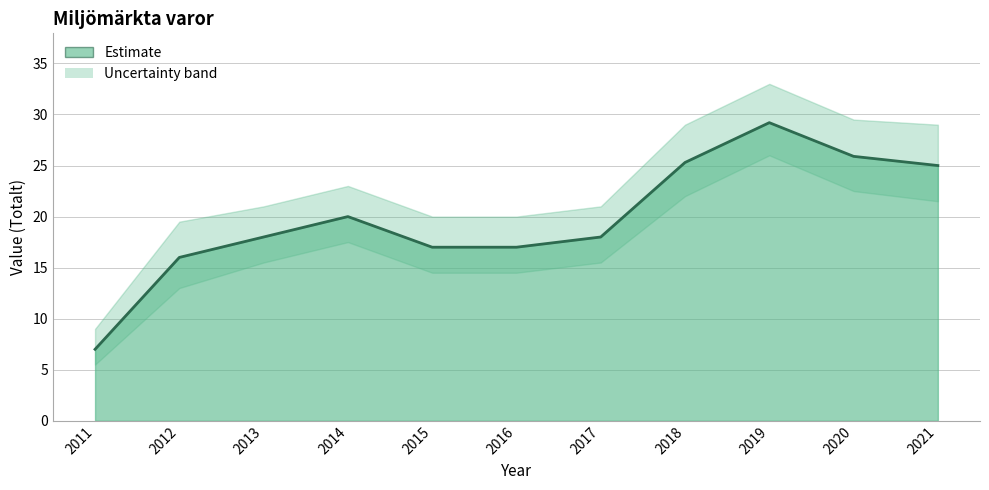

What is the greatest value displayed?

29.2